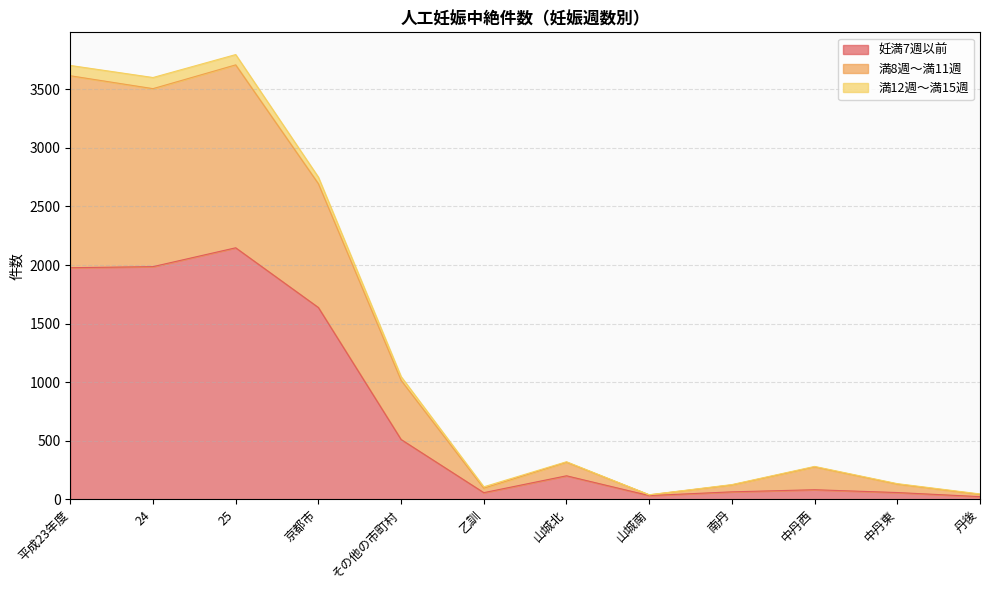

The 妊満7週以前 series shows 1637 at 京都市. True or false?

True